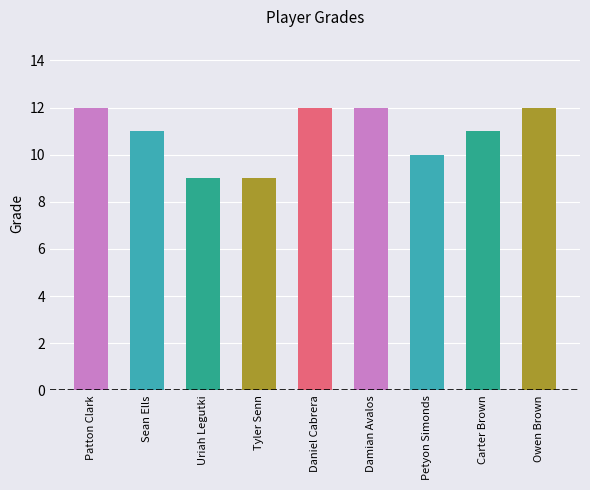

What is the minimum value shown in the chart?

9